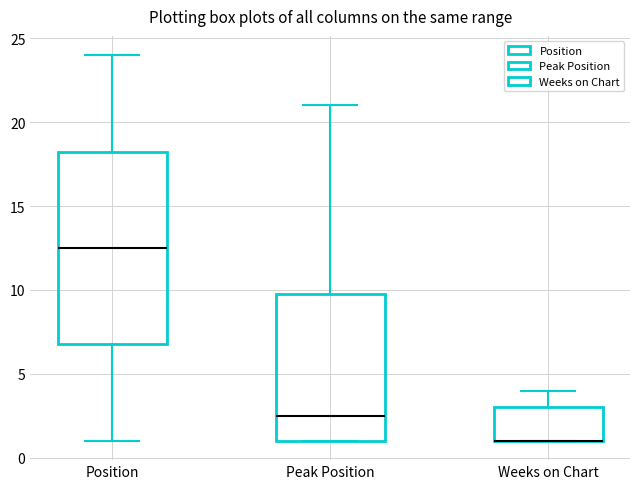

Reading left to right, transcribe this box plot: for each box, give where its median line is, the range the box spans, and where its two whiskers end, as read against the y-axis. The values are not printed on the chart, so give them approximately, as read against the axis.

Position: median 12.5, box 7.0 to 18.5, whiskers 1.0 to 24.0
Peak Position: median 2.5, box 1.0 to 10.0, whiskers 1.0 to 21.0
Weeks on Chart: median 1.0 (drawn on the box's lower edge), box 1.0 to 3.0, whiskers 1.0 to 4.0